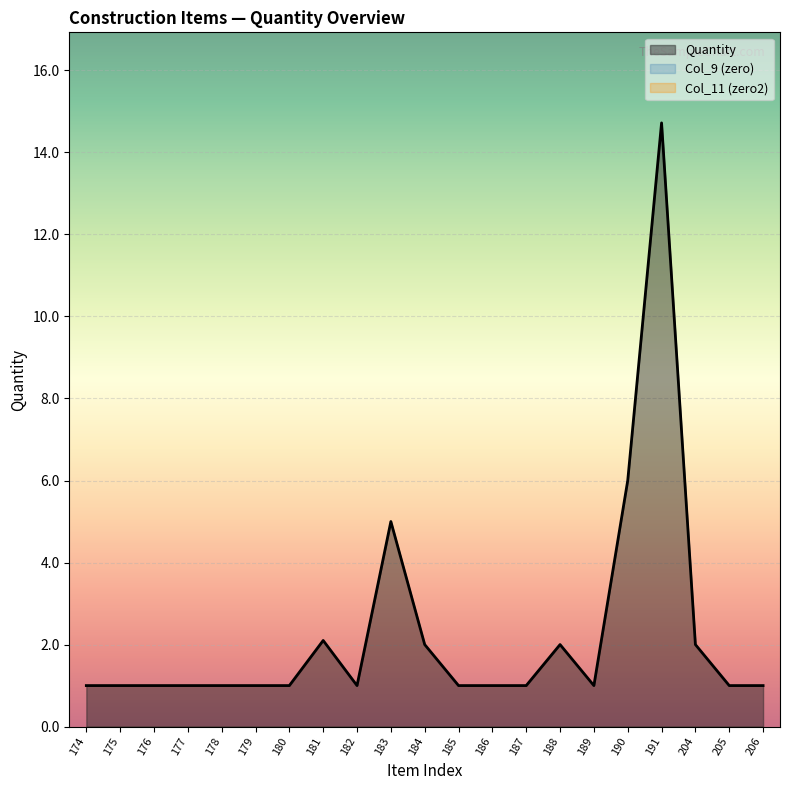

What is the total value across all series at 191?

14.7